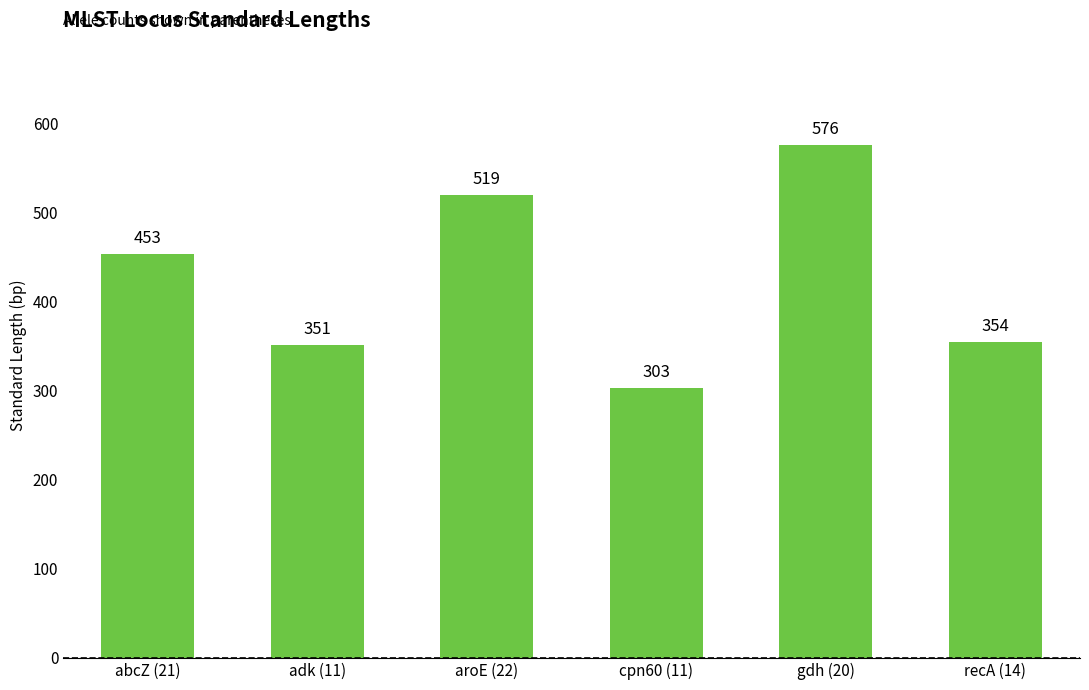

What is the value of the 1st bar from the left?

453